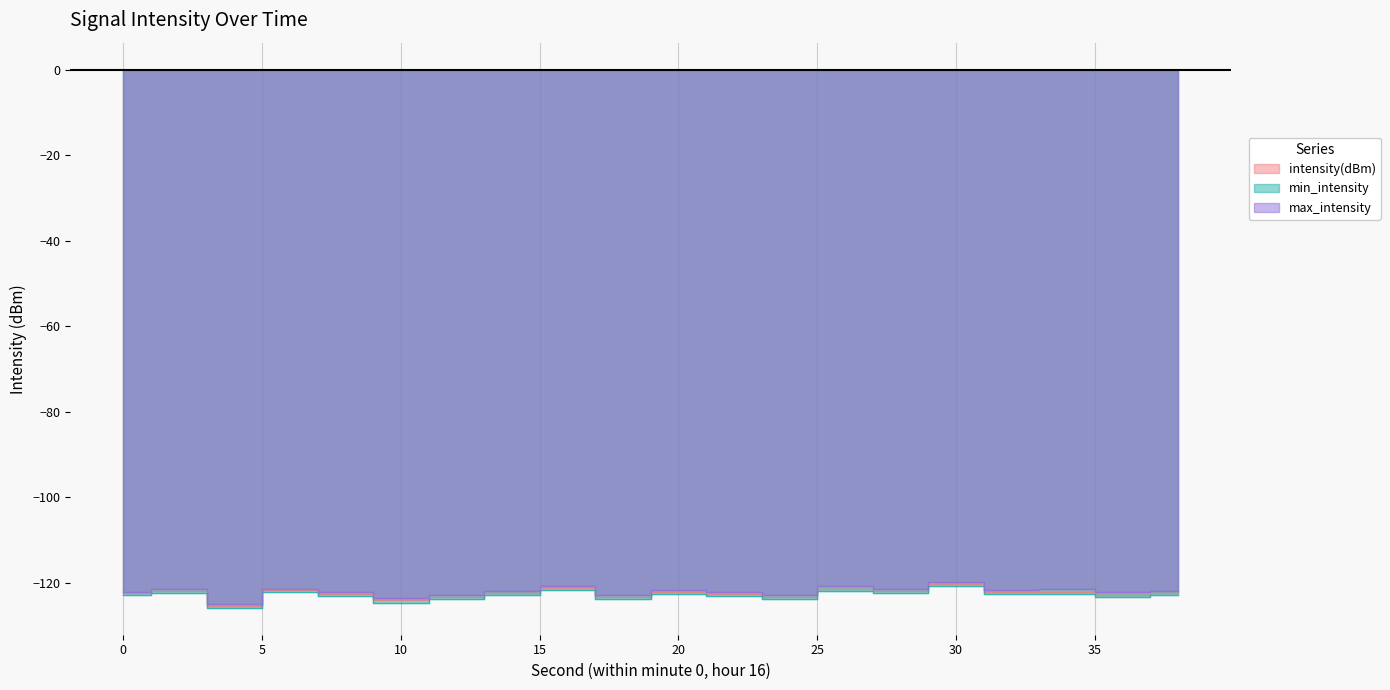

Reading left to right, extract all data points from this chart.

intensity(dBm): -122.5	-122.0	-125.4	-121.8	-122.7	-124.1	-123.4	-122.4	-121.3	-123.3	-122.2	-122.7	-123.4	-121.4	-121.9	-120.4	-122.2	-122.2	-122.9	-122.4
min_intensity: -122.8	-122.5	-125.9	-122.1	-123.2	-124.7	-123.9	-122.9	-121.8	-123.8	-122.7	-123.2	-123.9	-121.9	-122.4	-120.9	-122.7	-122.7	-123.4	-122.9
max_intensity: -122.1	-121.6	-124.9	-121.4	-122.3	-123.6	-122.9	-121.9	-120.8	-122.8	-121.7	-122.2	-122.9	-120.9	-121.4	-119.8	-121.7	-121.6	-122.3	-121.9